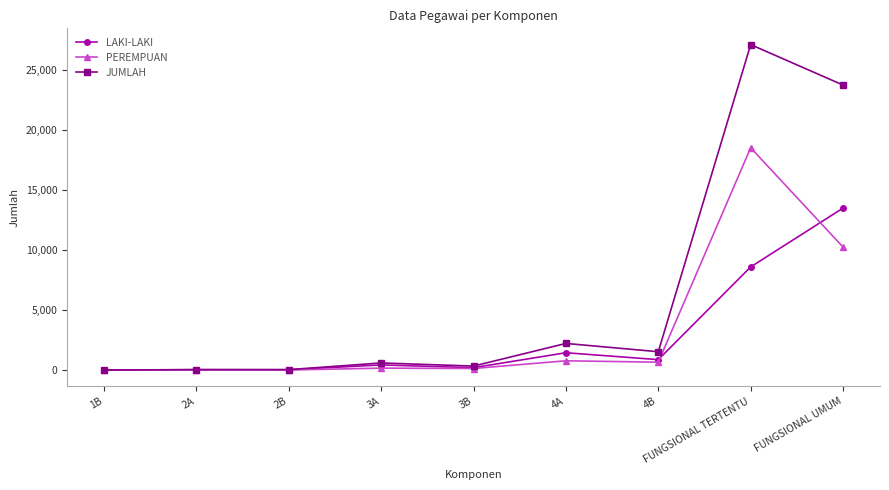

Count the number of categories in the chart.

9